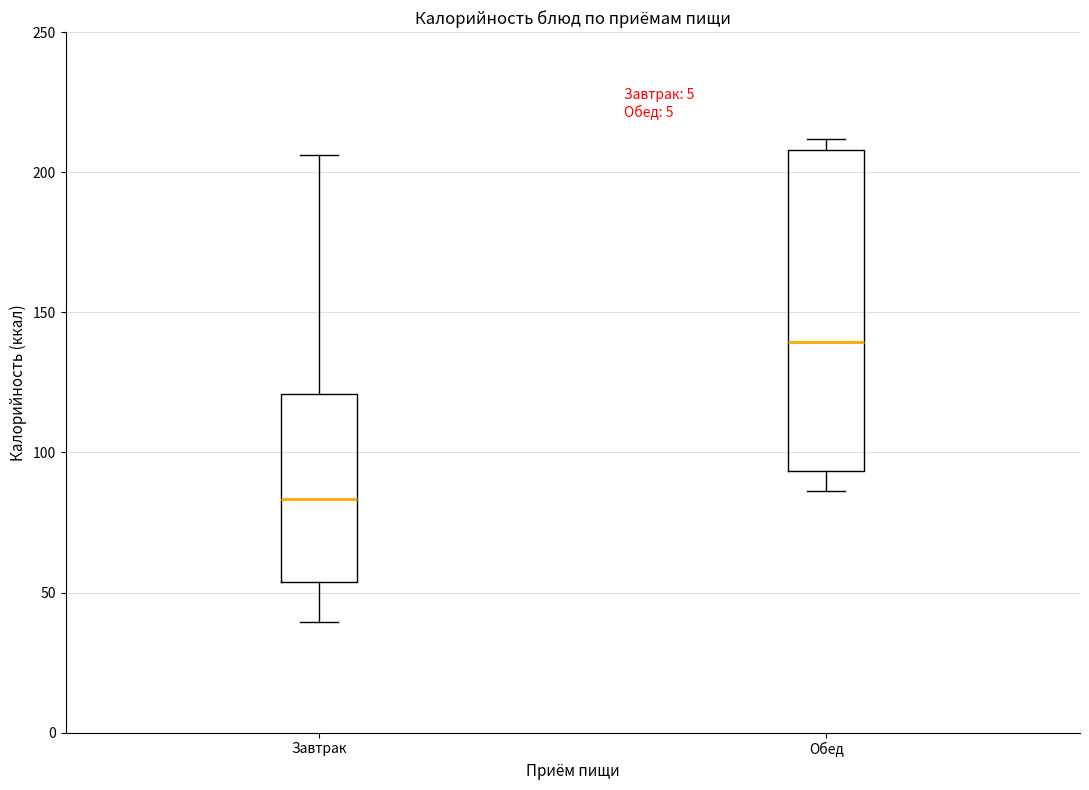

Reading left to right, transcribe this box plot: for each box, give where its median line is, the range the box spans, and where its two whiskers end, as read against the y-axis. The values are not printed on the chart, so give them approximately, as read against the axis.

Завтрак: median 85, box 55 to 120, whiskers 40 to 205
Обед: median 140, box 95 to 210, whiskers 85 to 210 (just above the box's upper edge)